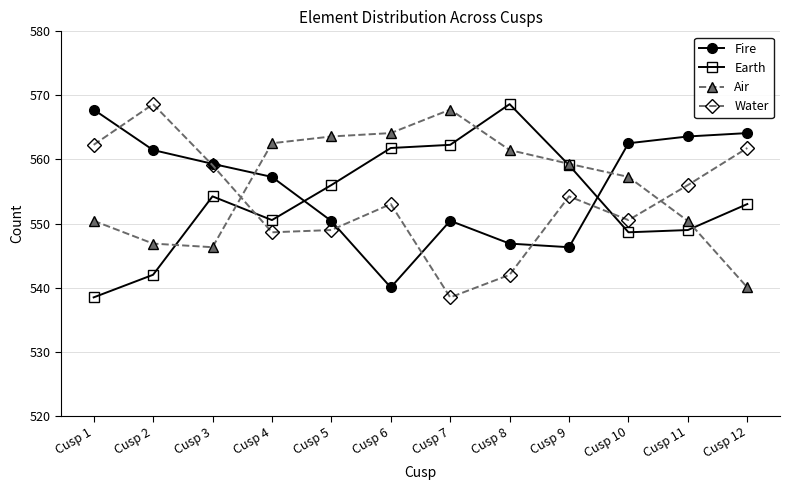

Which category has the highest value in the Fire series?

Cusp 1